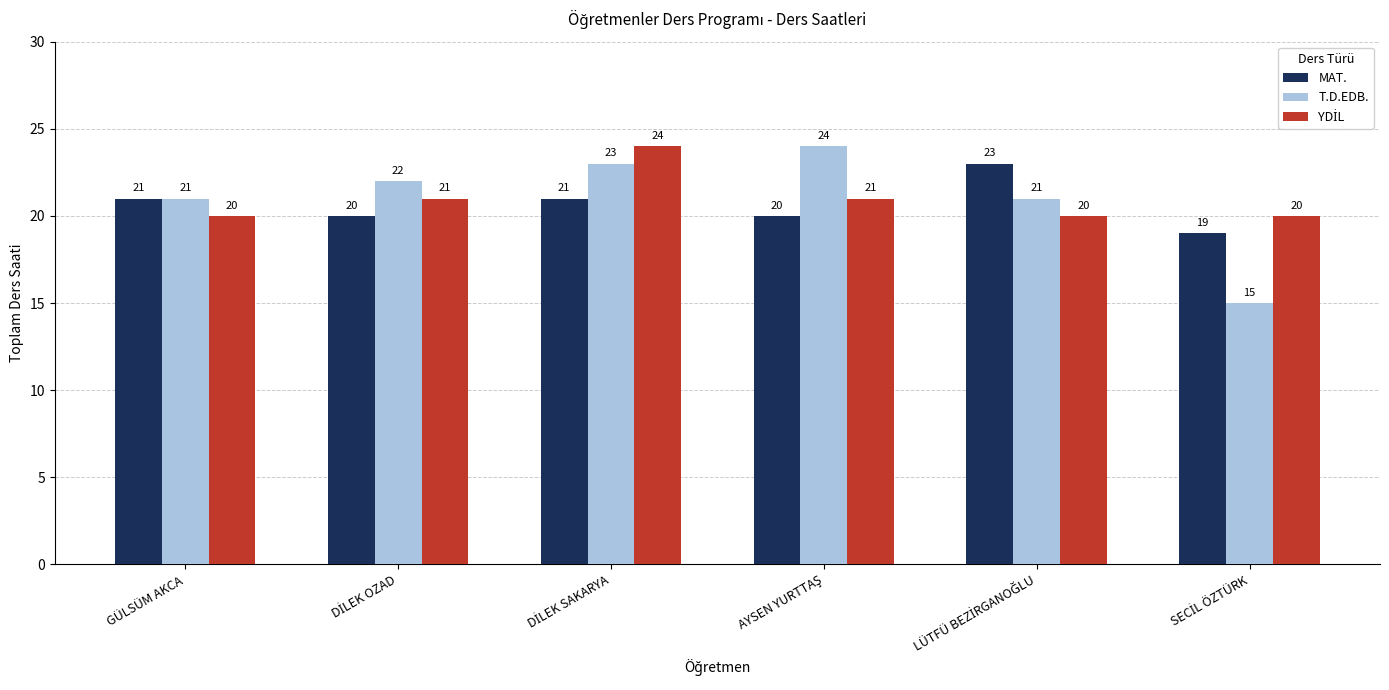

What is the maximum value shown in the chart?

24